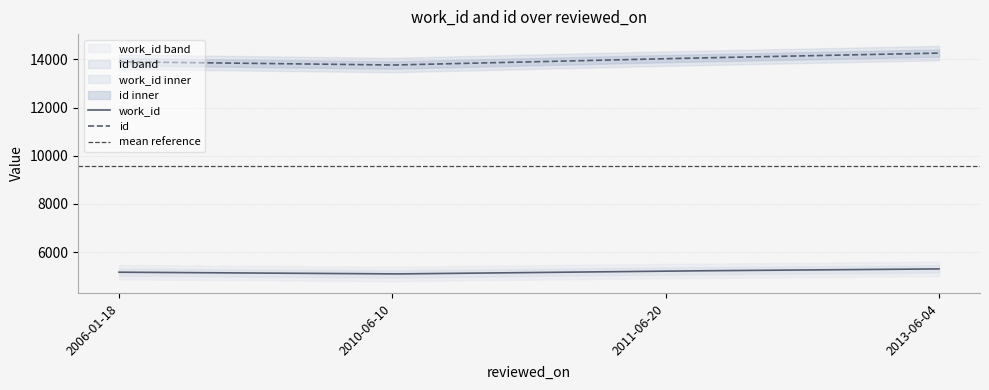

True or false: id and work_id cross at least once.

False